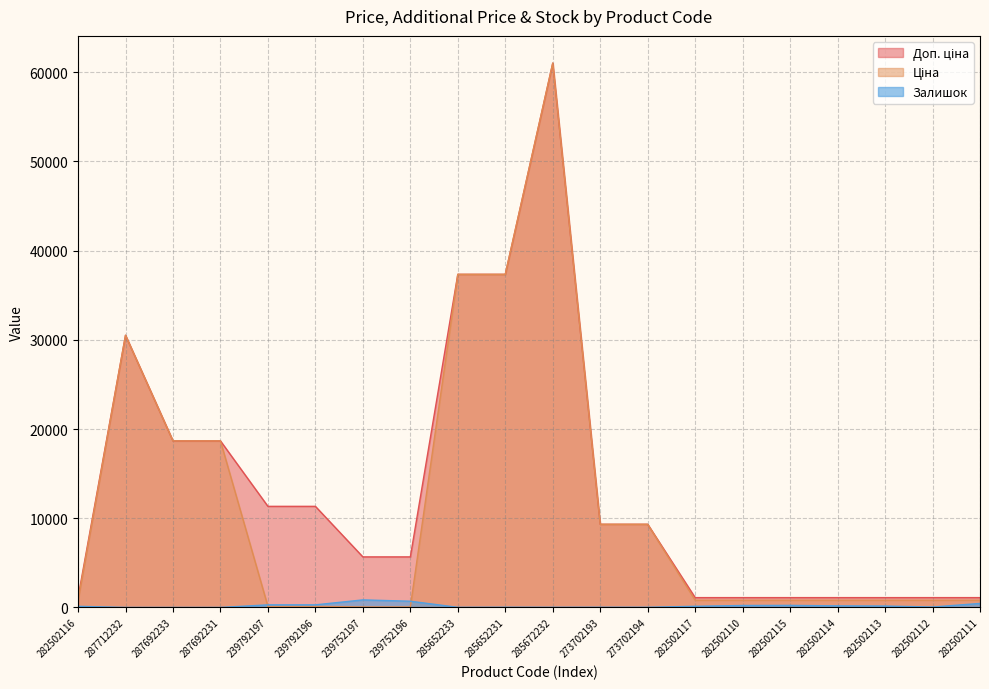

True or false: Доп. ціна has a value of 1101.8 at 282502112.

True